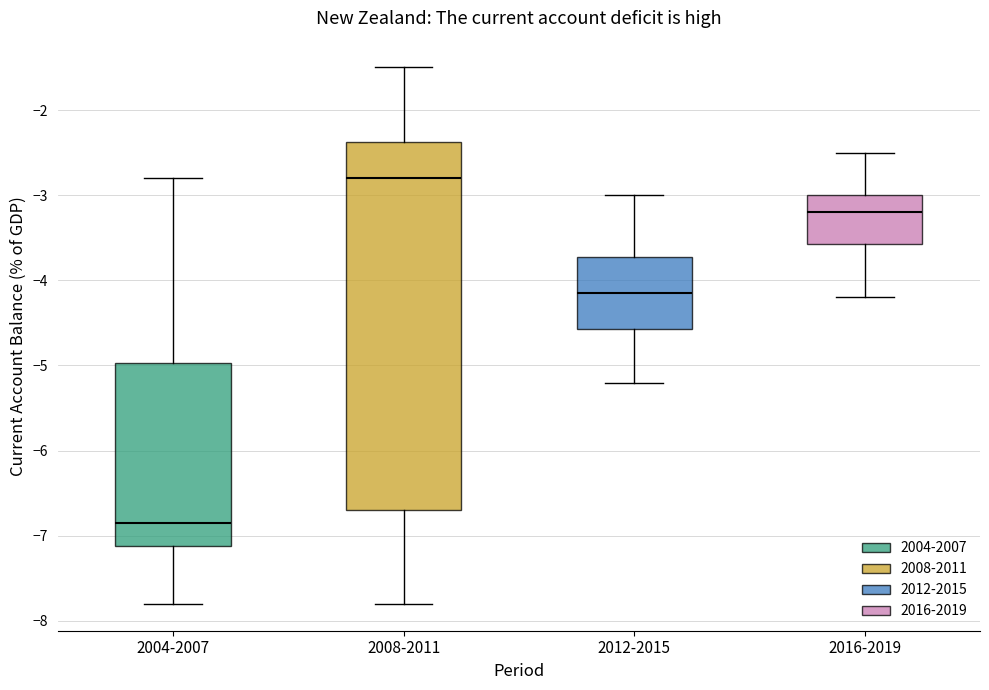

Where is the lower edge of the box for 2012-2015 on the y-axis? The values are not printed on the chart, so give them approximately, as read against the axis.

-4.6